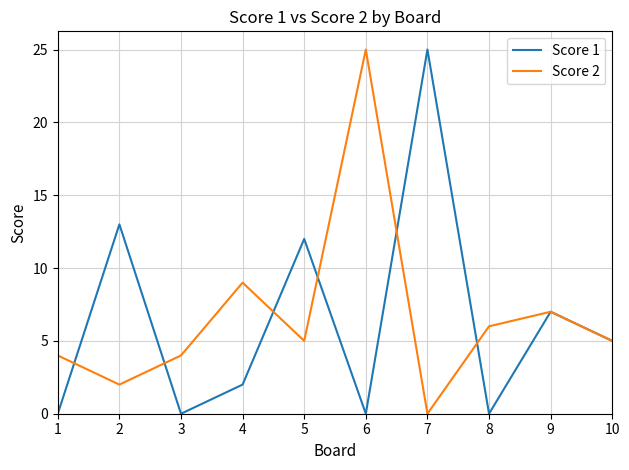

Reading left to right, what are all the values shown in this chart?

Score 1: 1=0	2=13	3=0	4=2	5=12	6=0	7=25	8=0	9=7	10=5
Score 2: 1=4	2=2	3=4	4=9	5=5	6=25	7=0	8=6	9=7	10=5